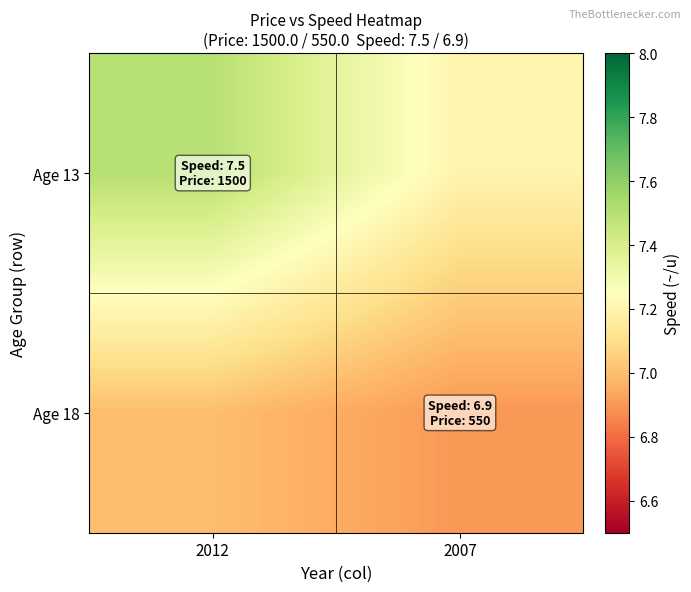

Reading left to right, extract all data points from this chart.

Age 13: 2012=7.5	2007=7.2
Age 18: 2012=7.0	2007=6.9